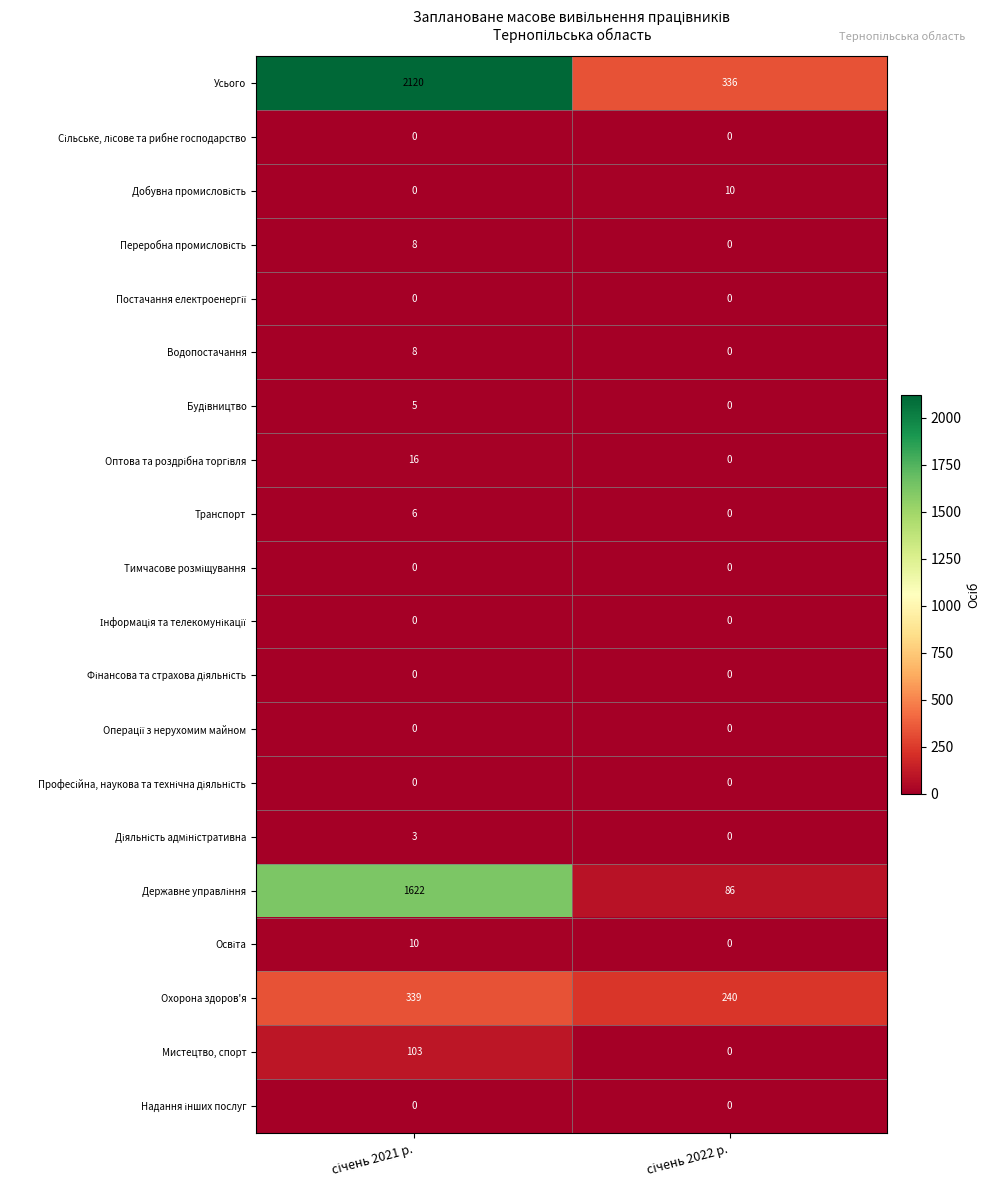

Which series has the largest range (max minus min)?

Усього